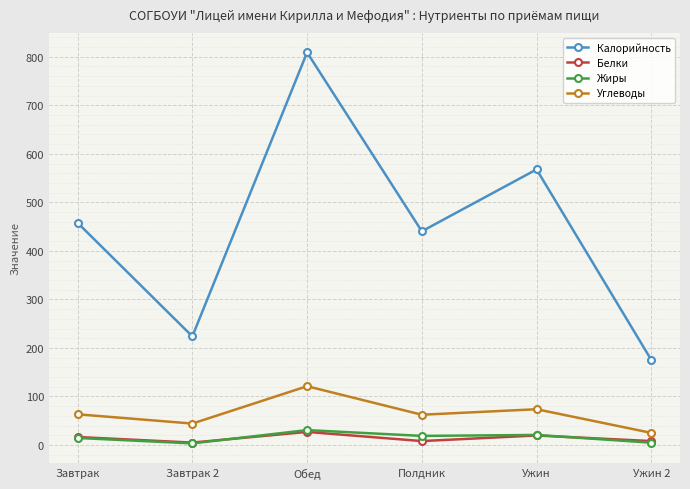

The Углеводы series shows 62.3 at Полдник. True or false?

True